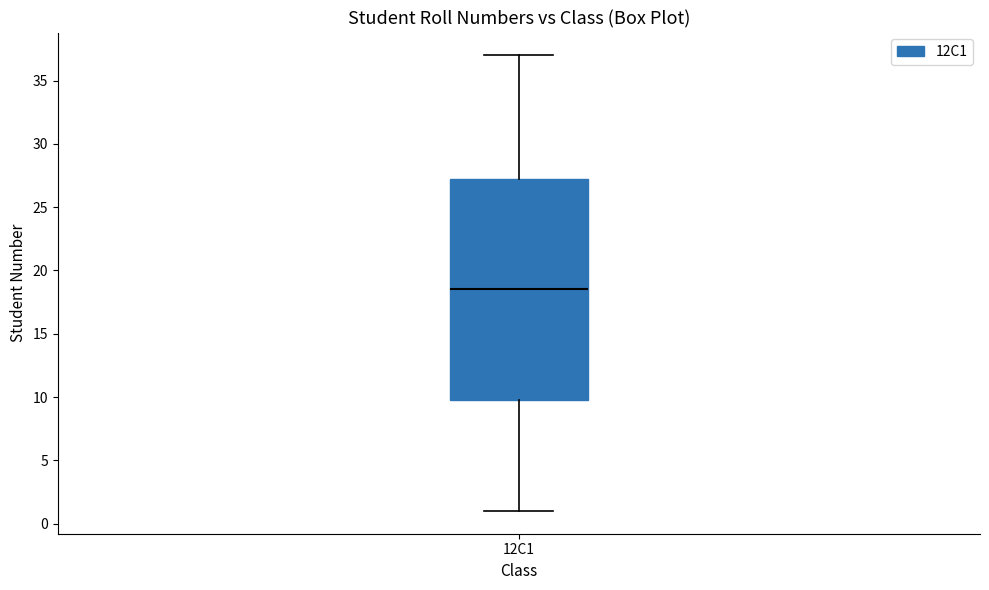

Transcribe this box plot: give where the median line is, the range the box spans, and where the two whiskers end, as read against the y-axis. The values are not printed on the chart, so give them approximately, as read against the axis.

median 18.5, box 10.0 to 27.5, whiskers 1.0 to 37.0